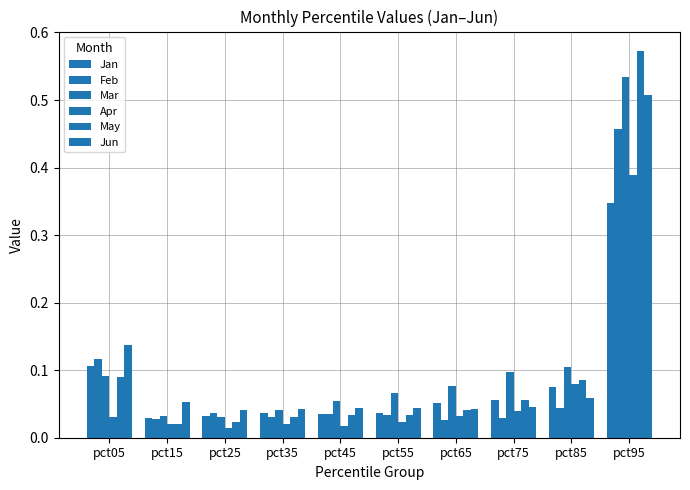

At which category is the sum across all series the highest?

pct95